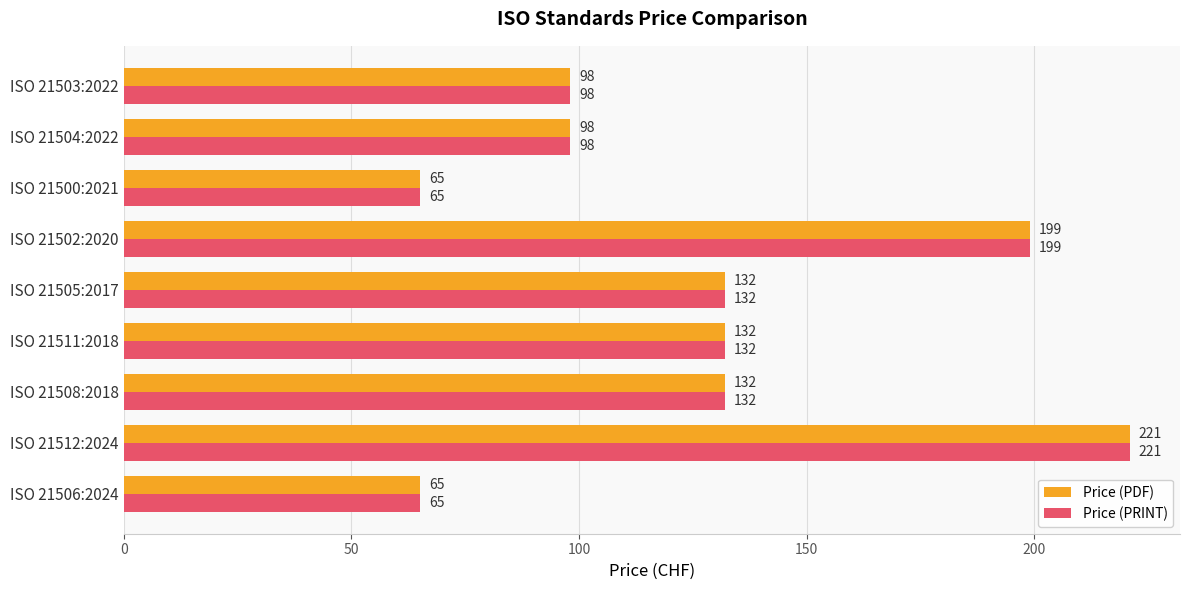

What are all the series names shown in the legend?

Price (PDF), Price (PRINT)